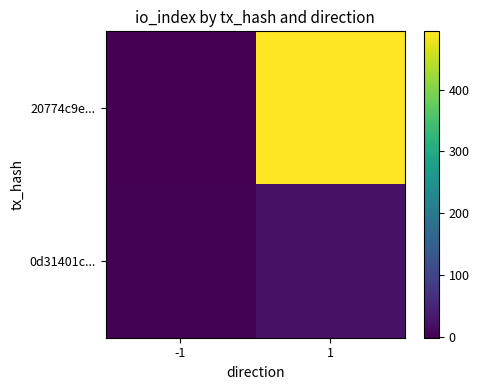

At -1, list the series in order from smallest to largest.

20774c9e..., 0d31401c...